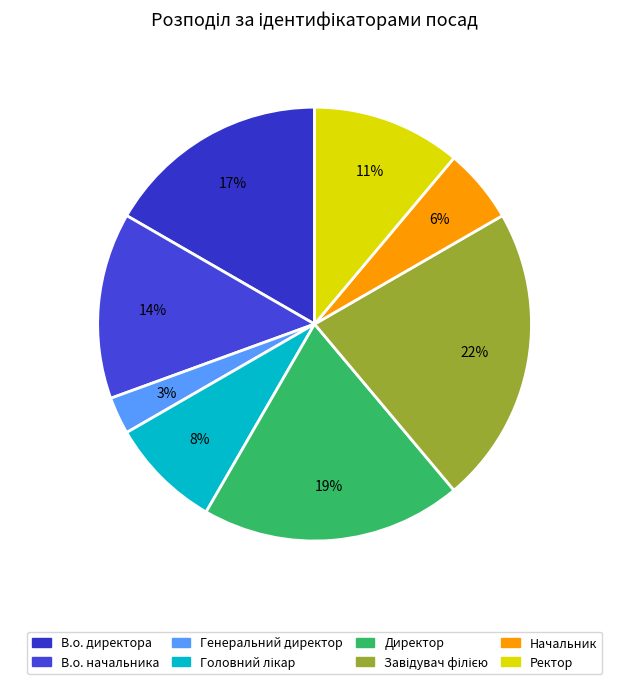

Which has a higher value, Директор or Генеральний директор?

Директор